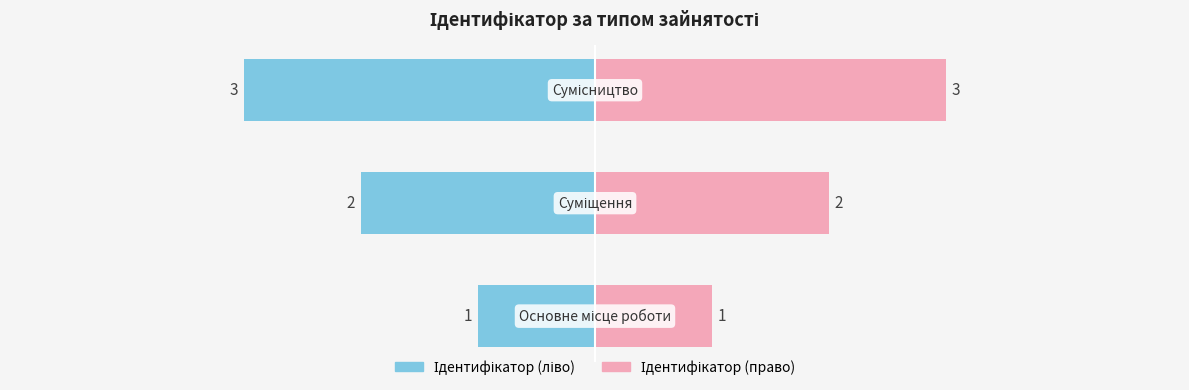

Are the bars horizontal?

Yes